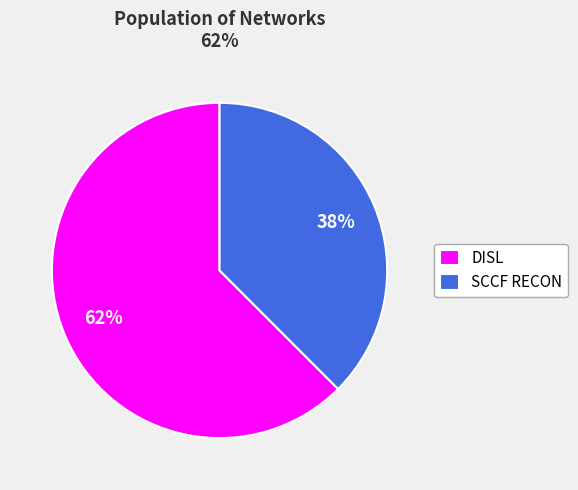

Does any single category account for the majority?

Yes